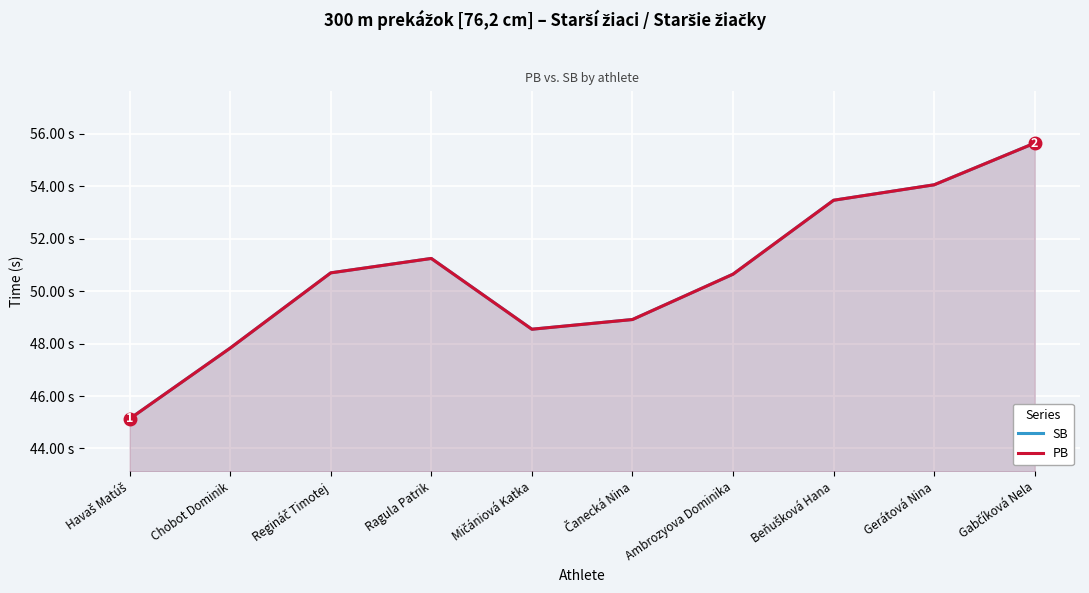

What is the minimum value for PB?

45.1